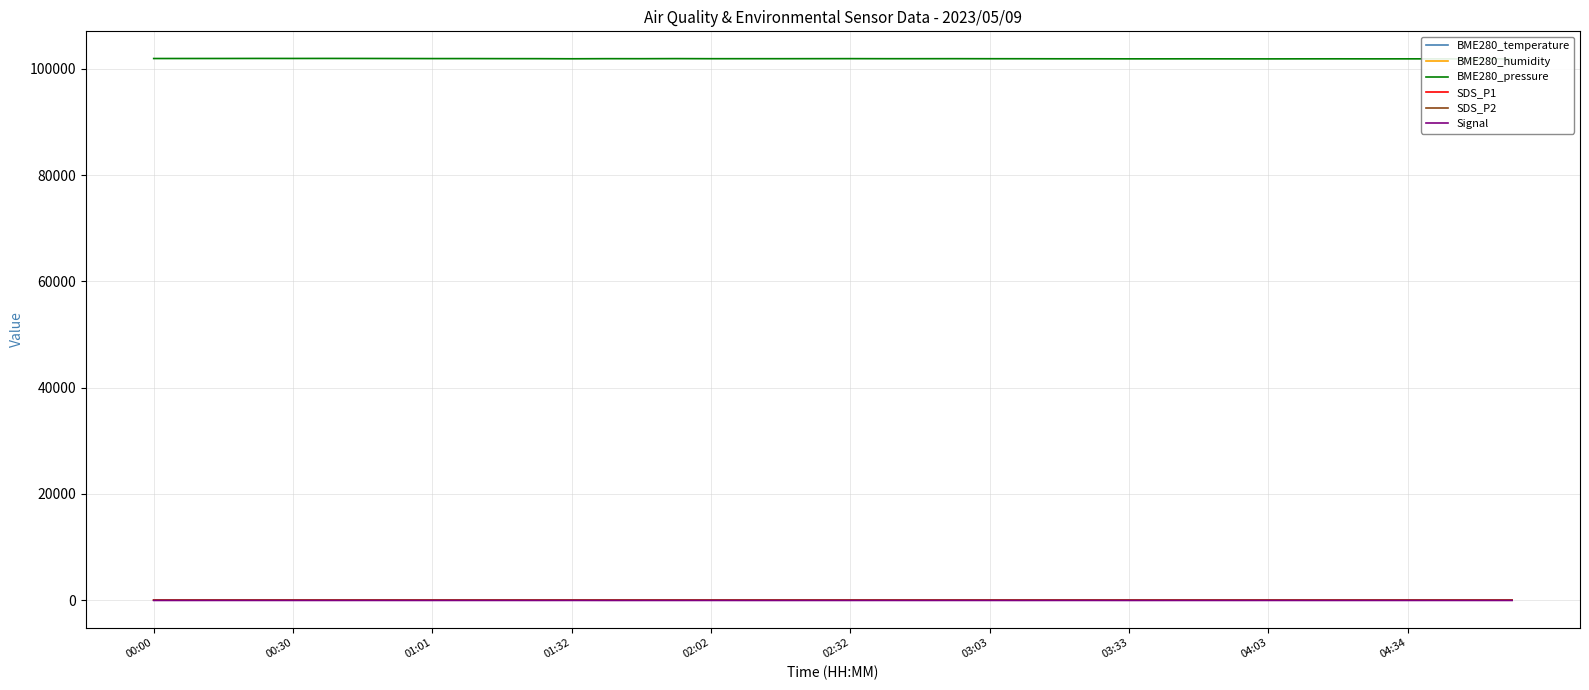

What is the greatest value displayed?

101977.8